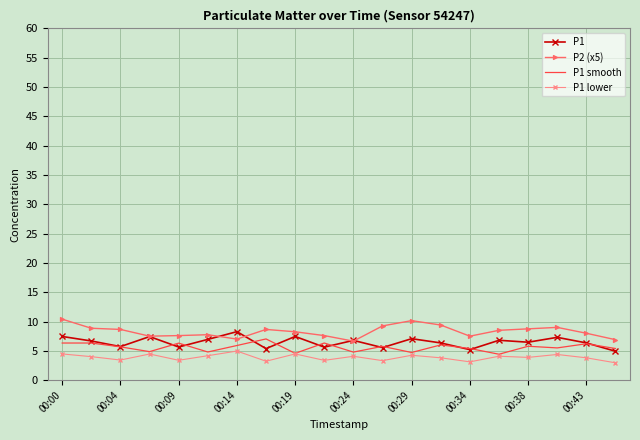

Rank the series by their average value, from highest to lowest.

P2 (x5), P1, P1 smooth, P1 lower